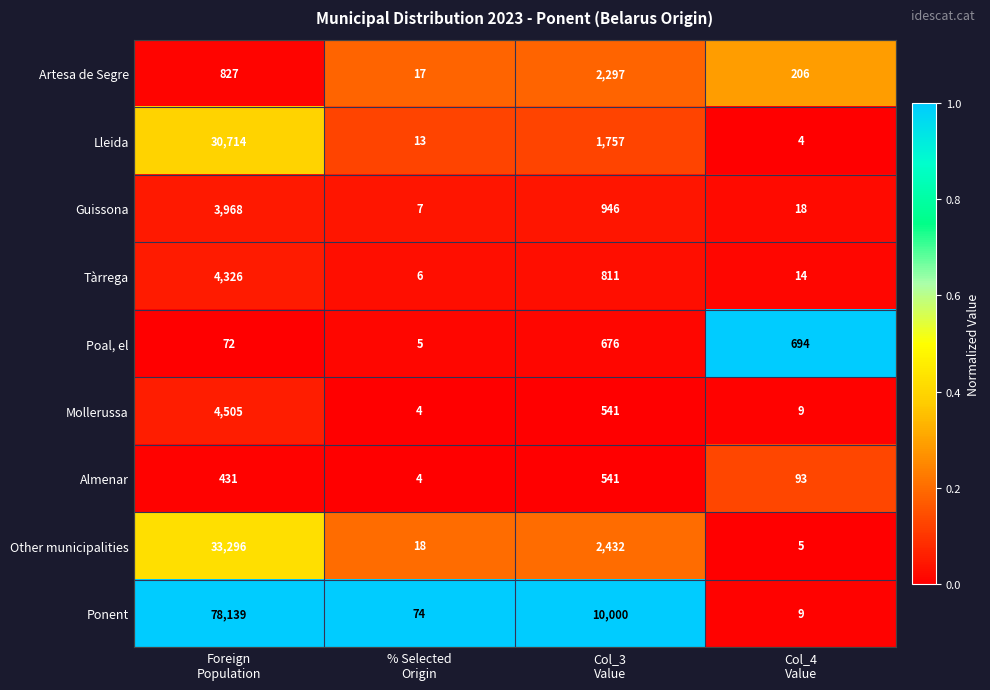

What is the difference between the maximum and minimum values in the Guissona series?

3961